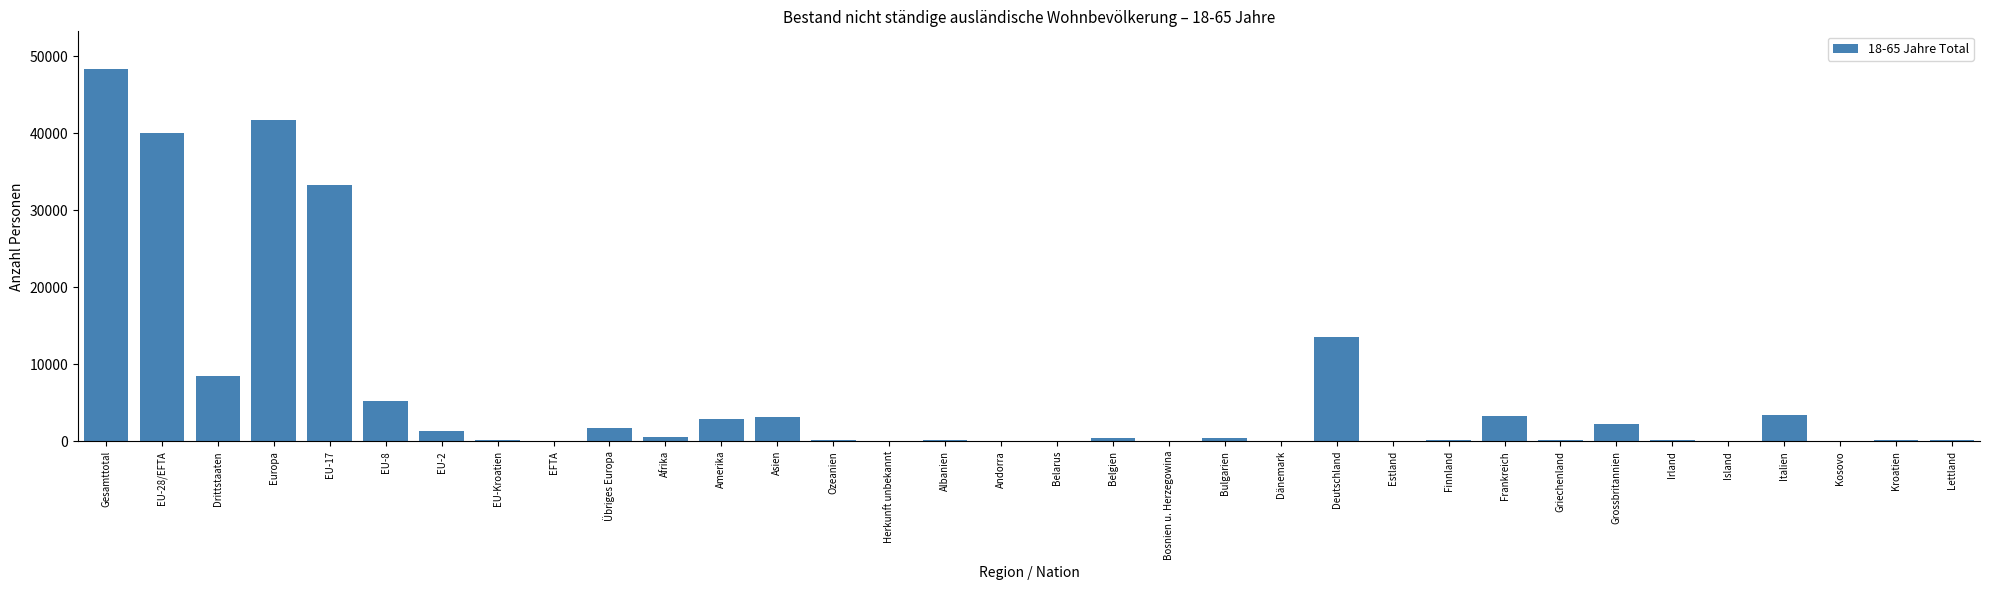

True or false: the data shows 3234 at Frankreich.

True